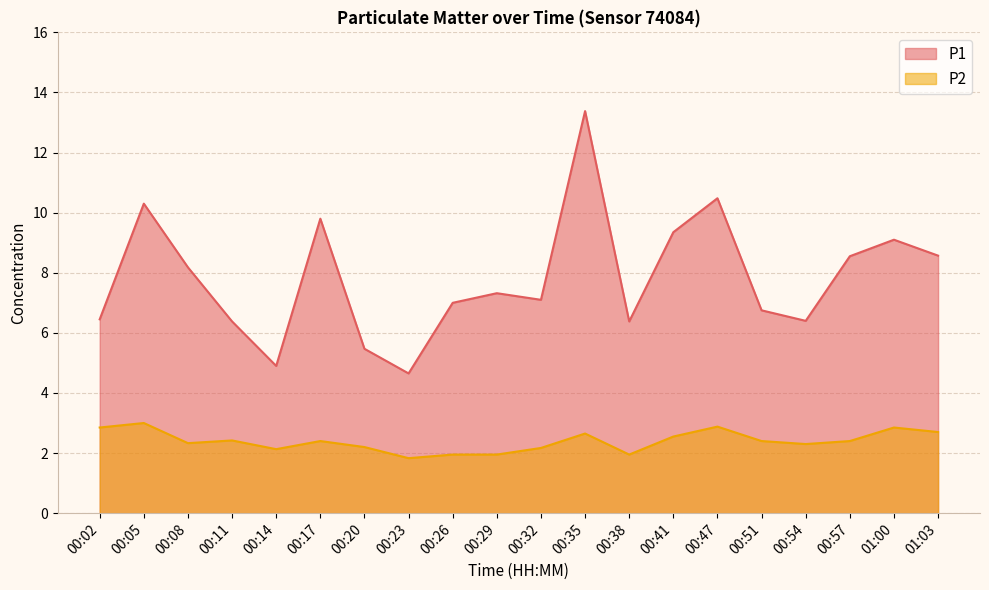

What is the label of the 2nd point from the right?

01:00